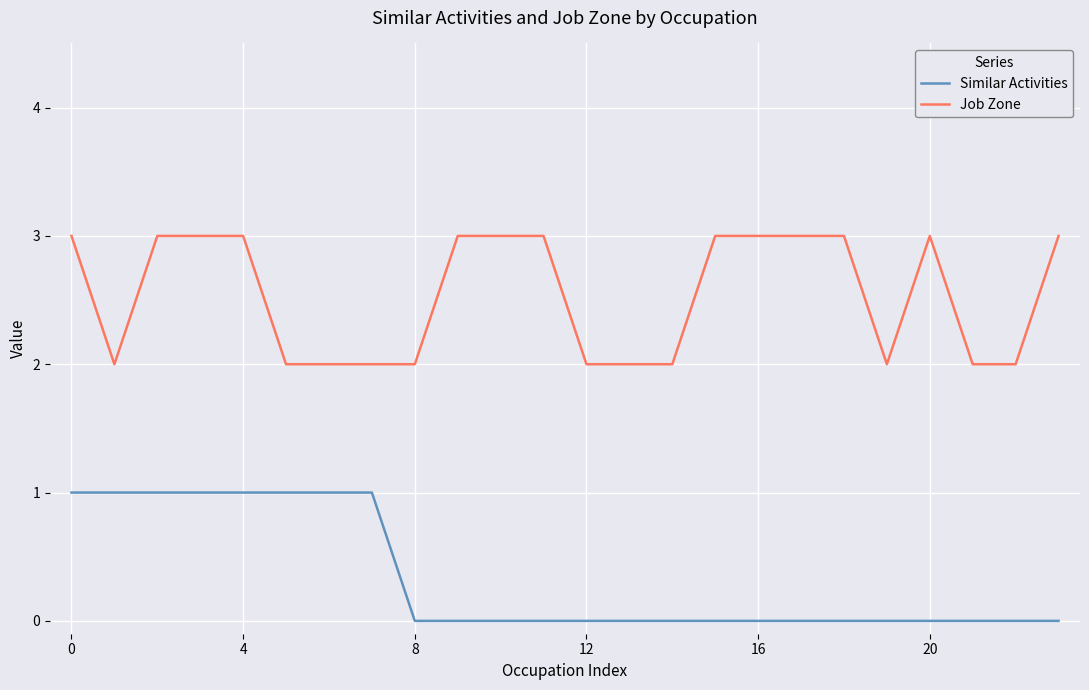

List the series in order of their peak value, highest first.

Job Zone, Similar Activities